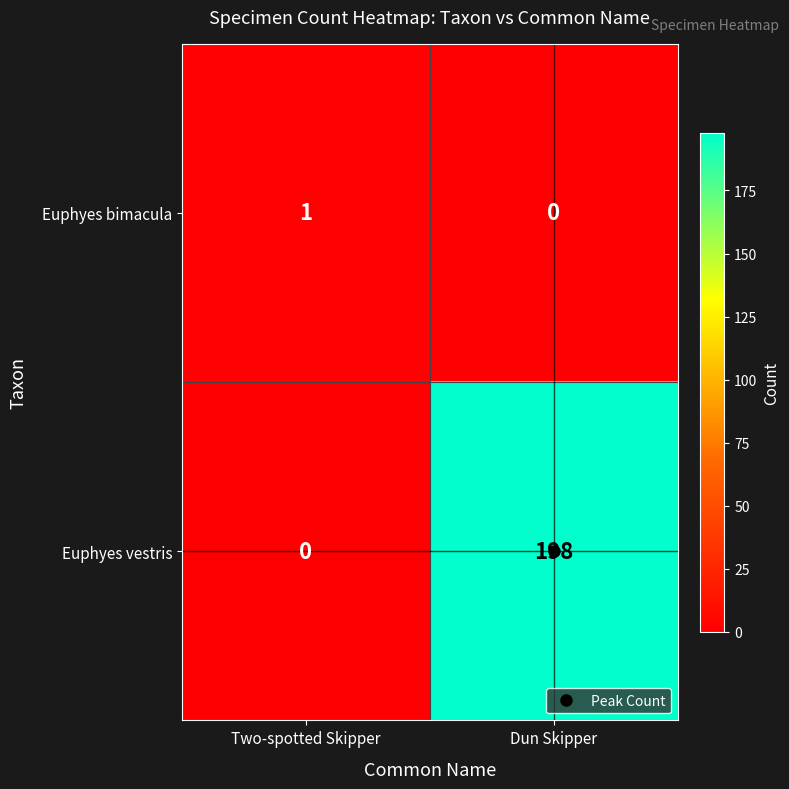

What is the average value of the Euphyes vestris series?

99